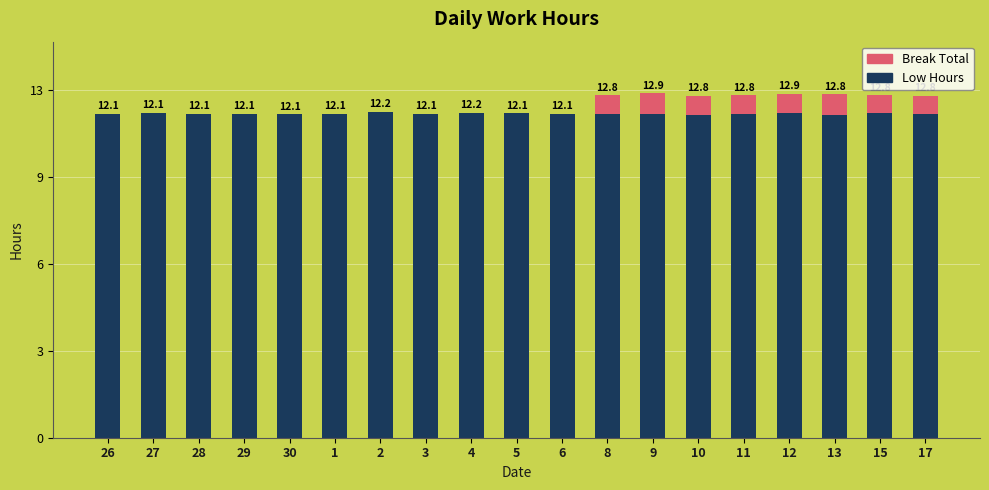

True or false: Low Hours has a value of 16.1 at 15.

False